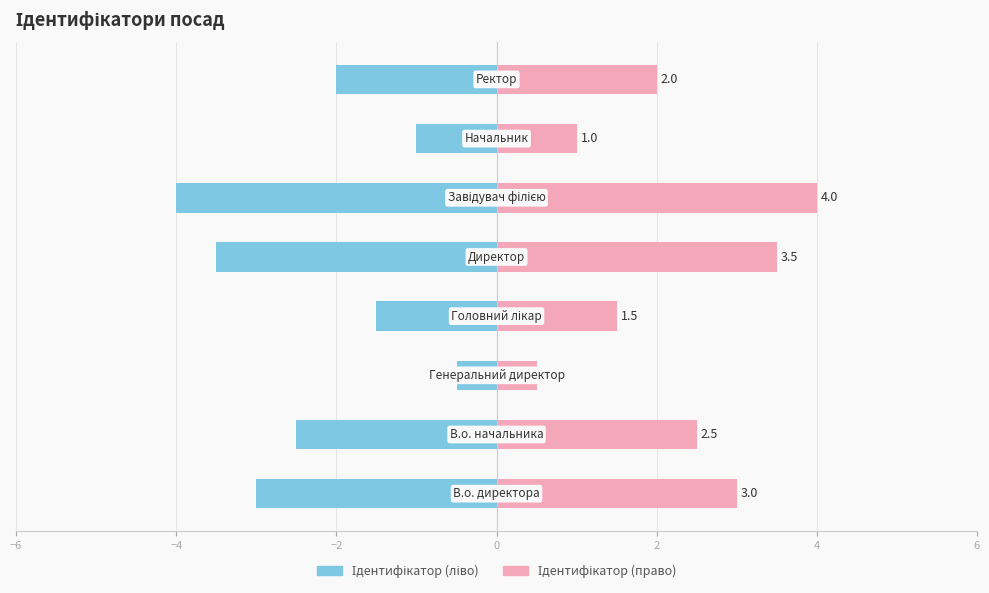

What are all the series names shown in the legend?

Ідентифікатор (ліво), Ідентифікатор (право)